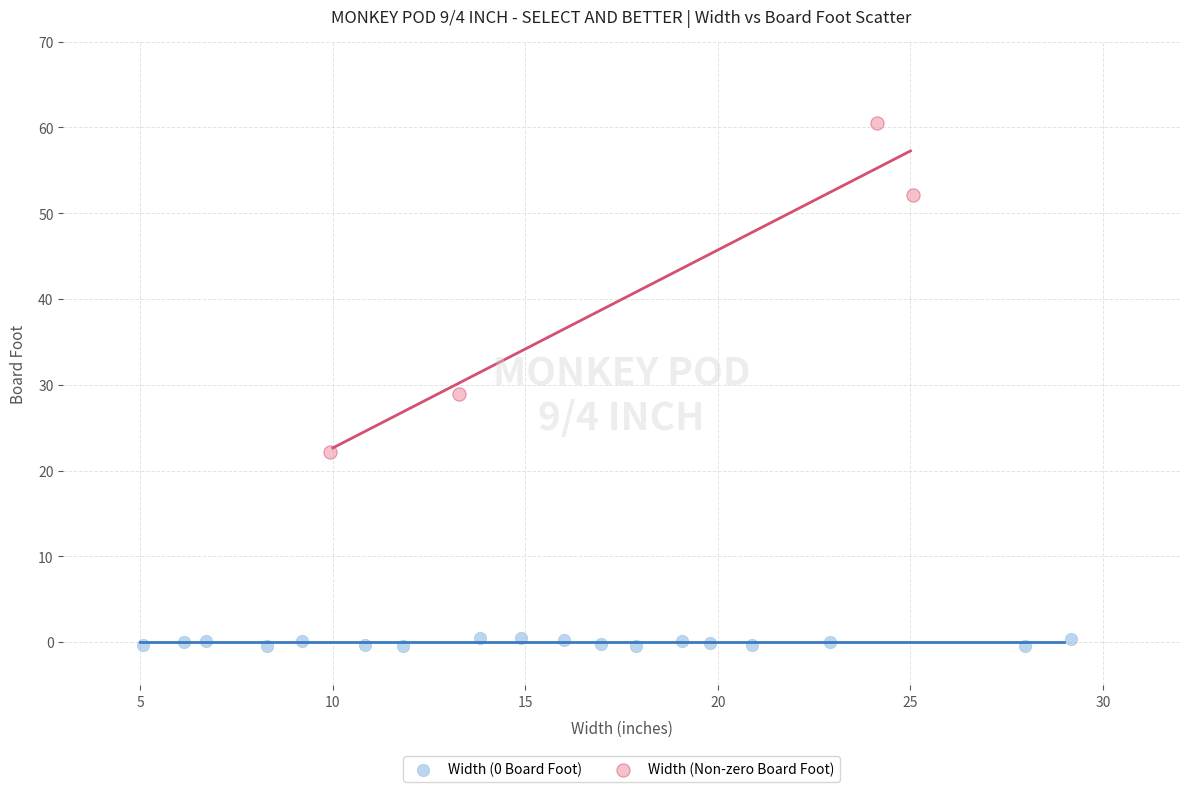

Which series has the widest spread of Y values?

Width (Non-zero Board Foot)